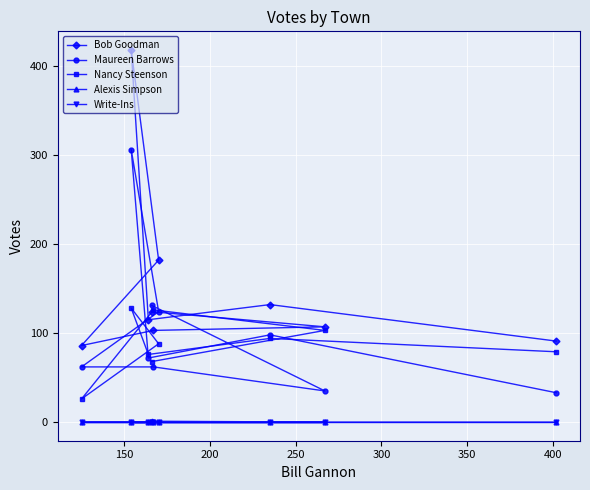

How many lines are shown in the chart?

5